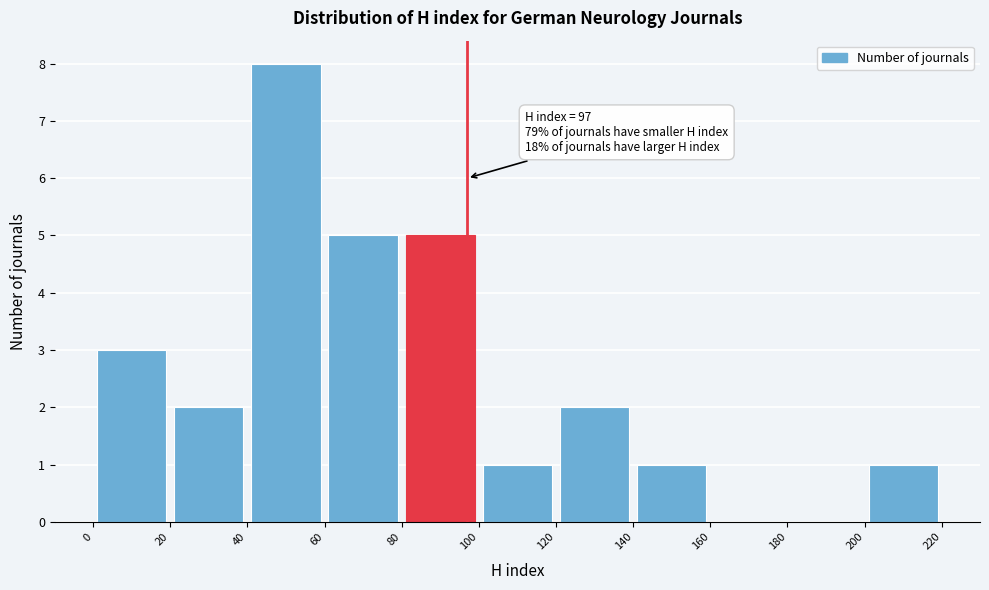

Which range on the x-axis has the tallest bar?

40 to 60